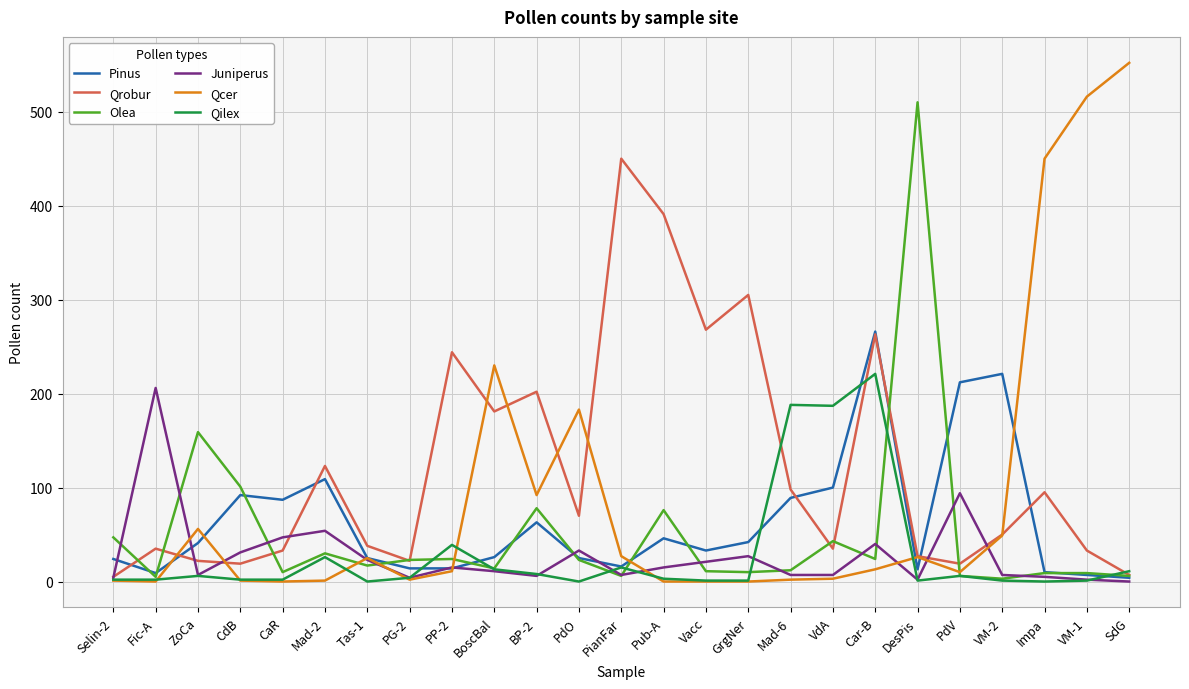

True or false: Qilex has a value of 385 at Car-B.

False